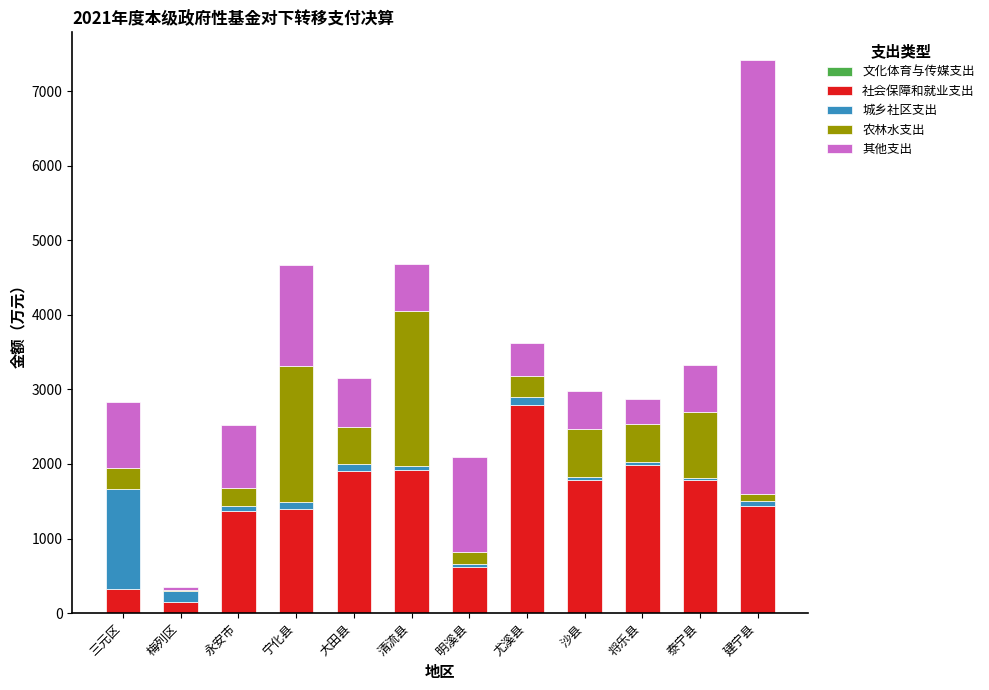

At which category is the sum across all series the highest?

建宁县